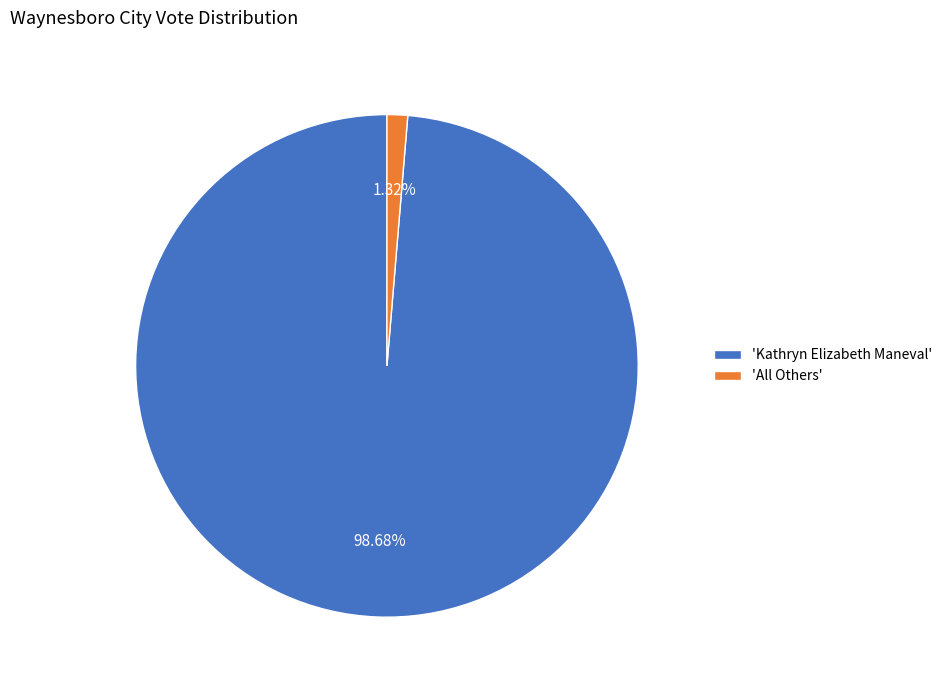

Which slice is the smallest?

'All Others'